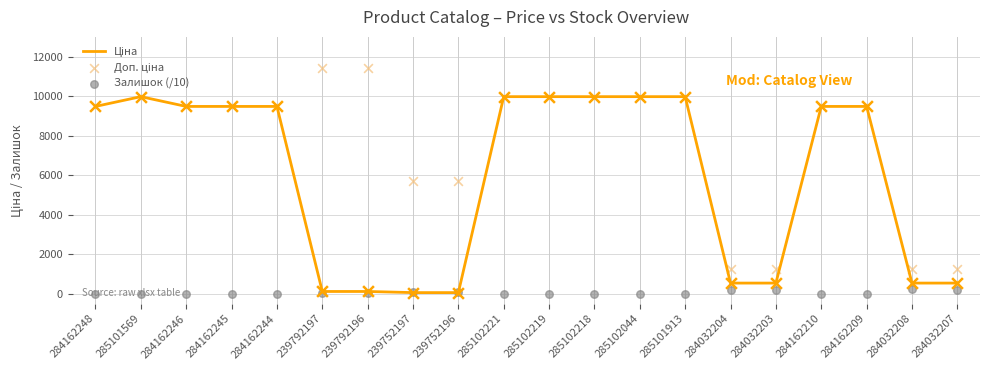

At how many categories does at least one series exceed 4133?

16